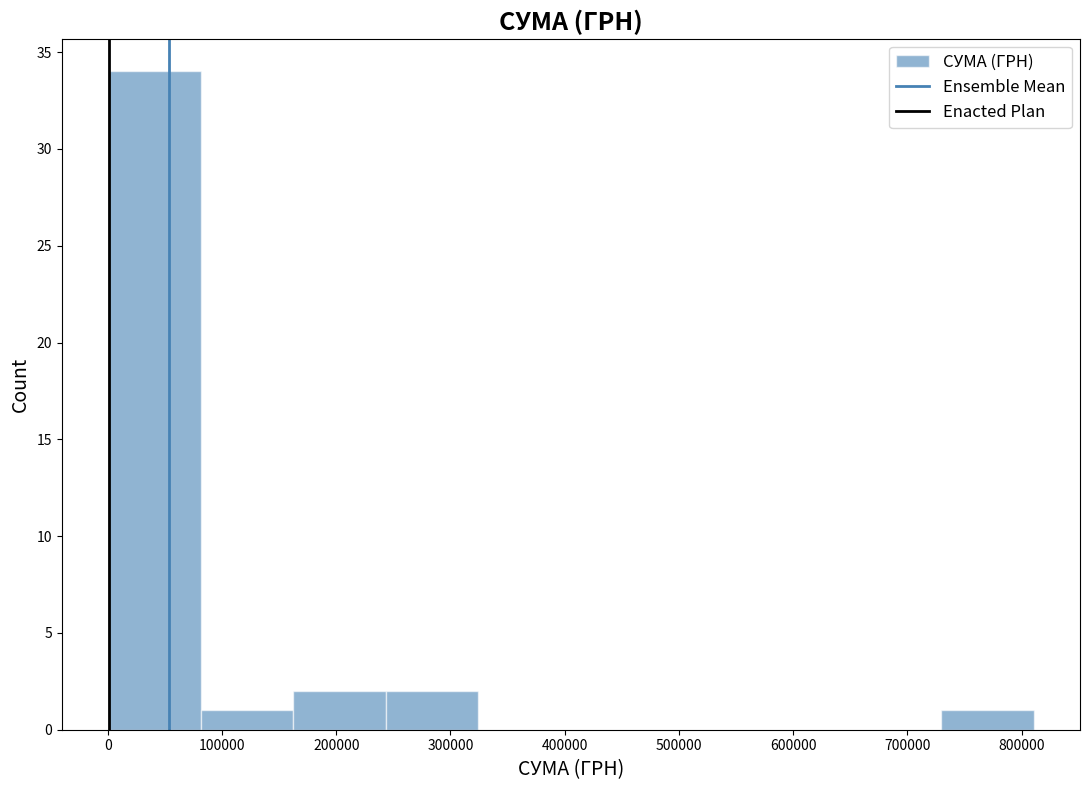

Over which range of the x-axis is the bar tallest?

0 to 80000